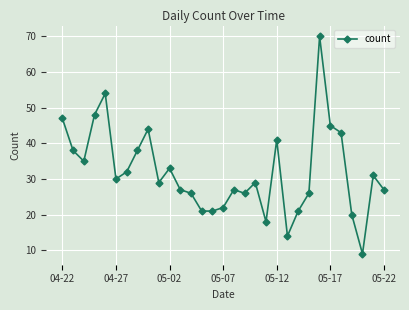

What is the value of the 28th point from the left?

20